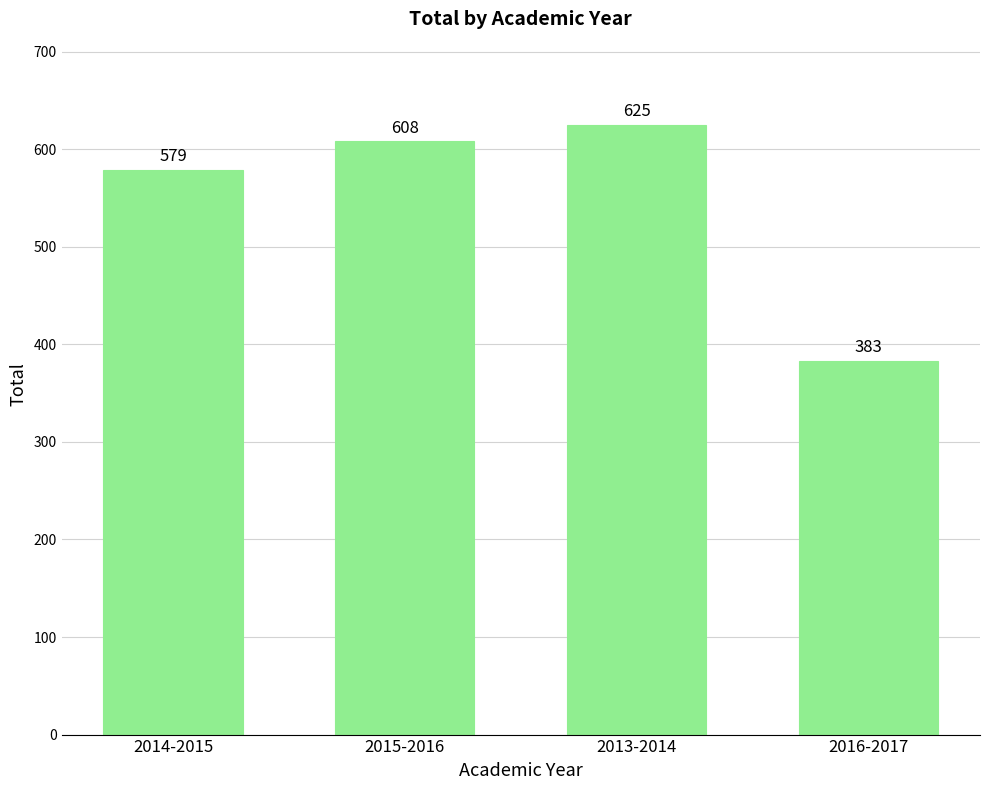

What is the approximate value at 2014-2015, to the nearest 10?

580